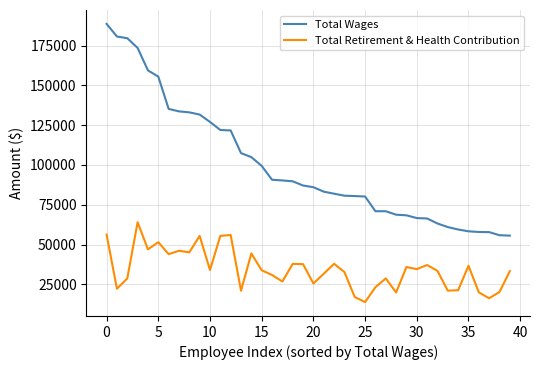

List the series in order of their overall mean, highest first.

Total Wages, Total Retirement & Health Contribution